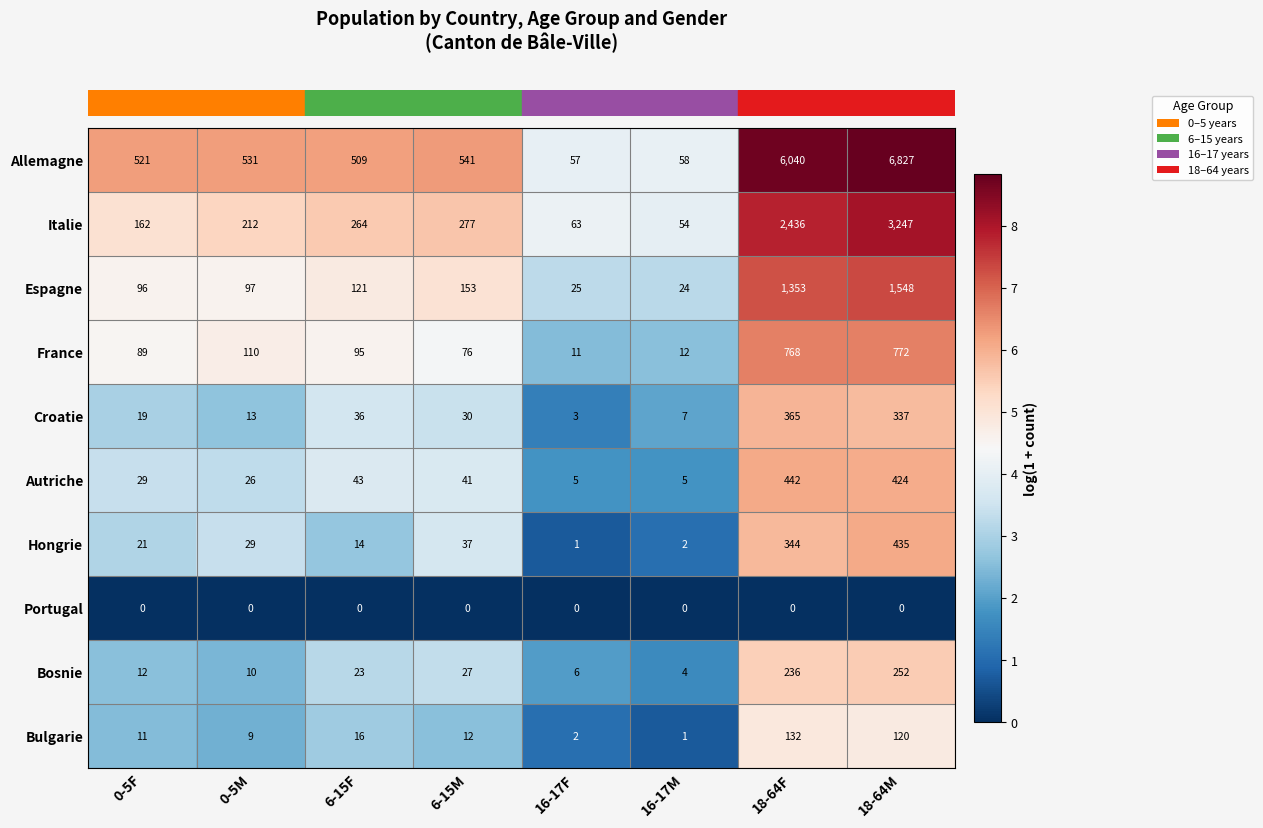

At which category is the sum across all series the highest?

18-64M